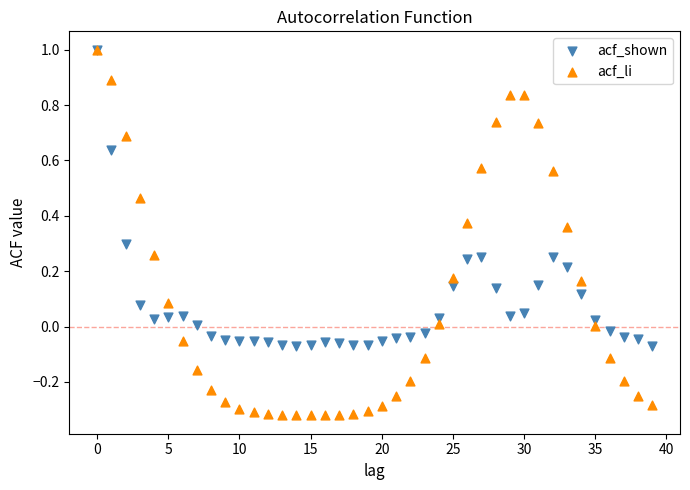

Which series has the largest Y range (max minus min)?

acf_li